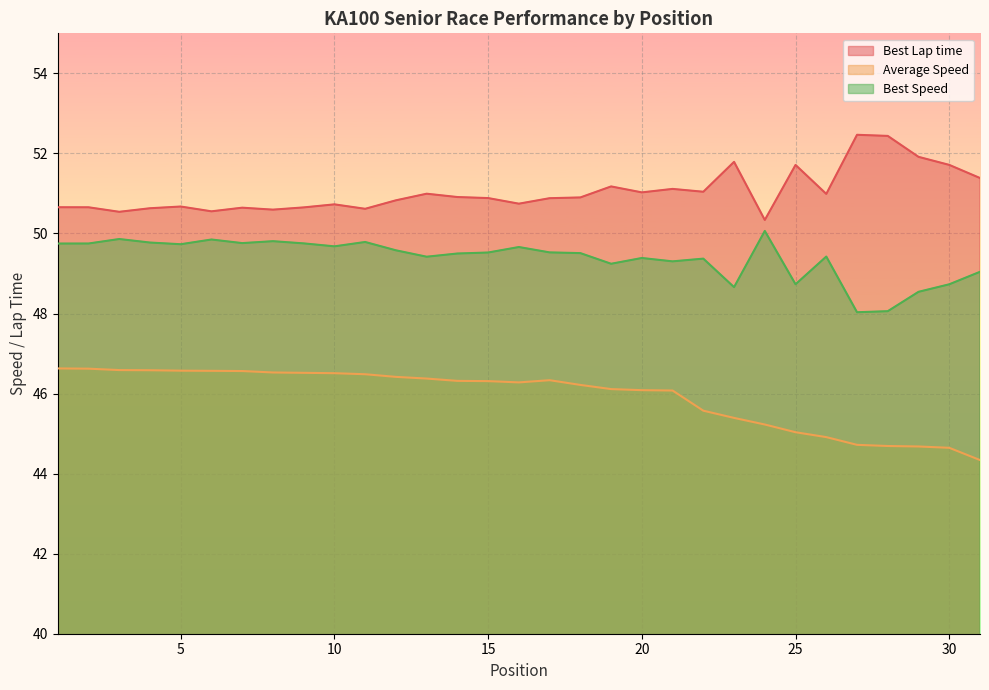

True or false: Best Speed and Best Lap time cross at least once.

False